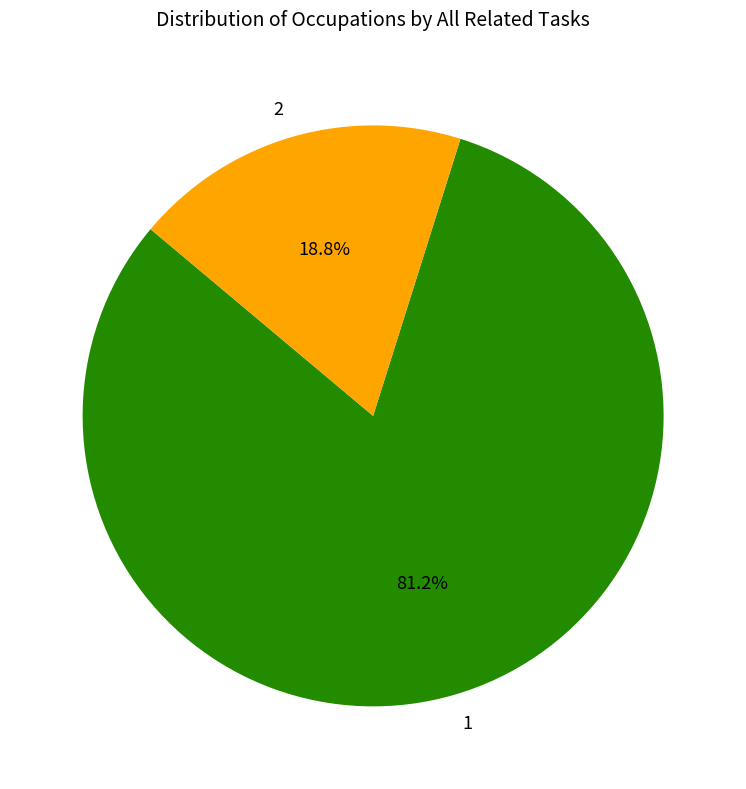

Does any single category account for the majority?

Yes